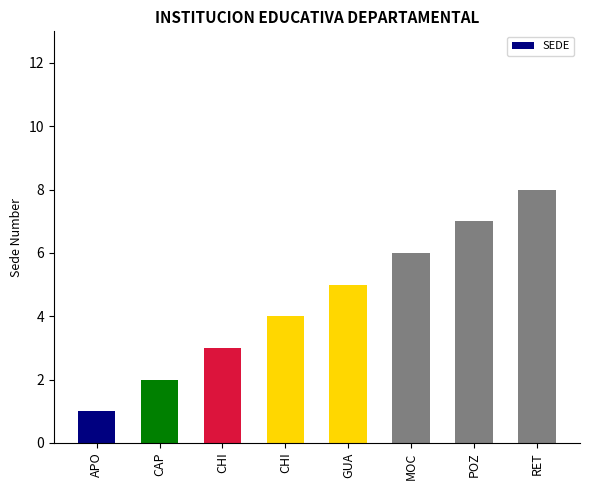

How many data points are less than 5?

4